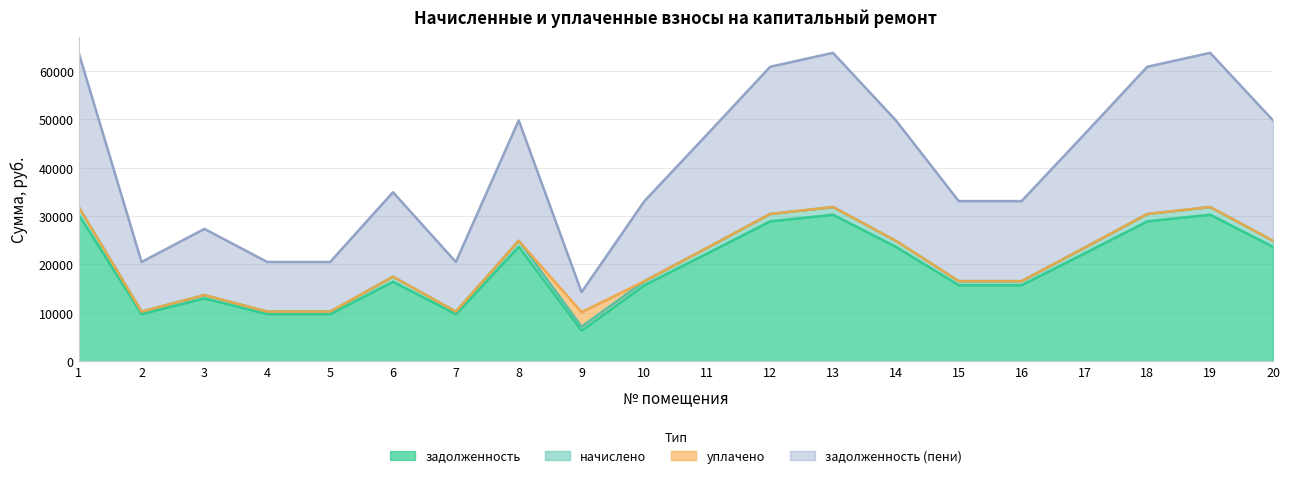

At which category does начислено reach its first local valley?

2